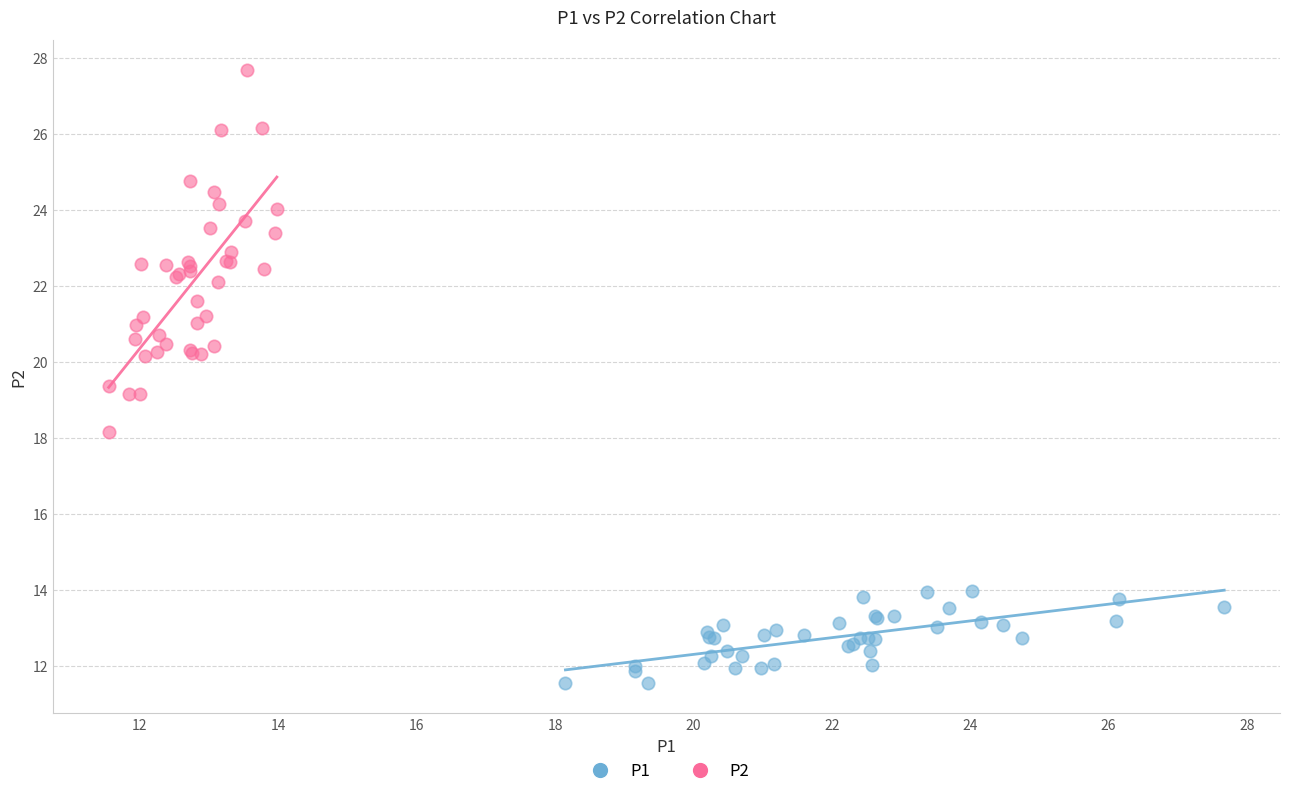

Which series contains the lowest Y value?

P1